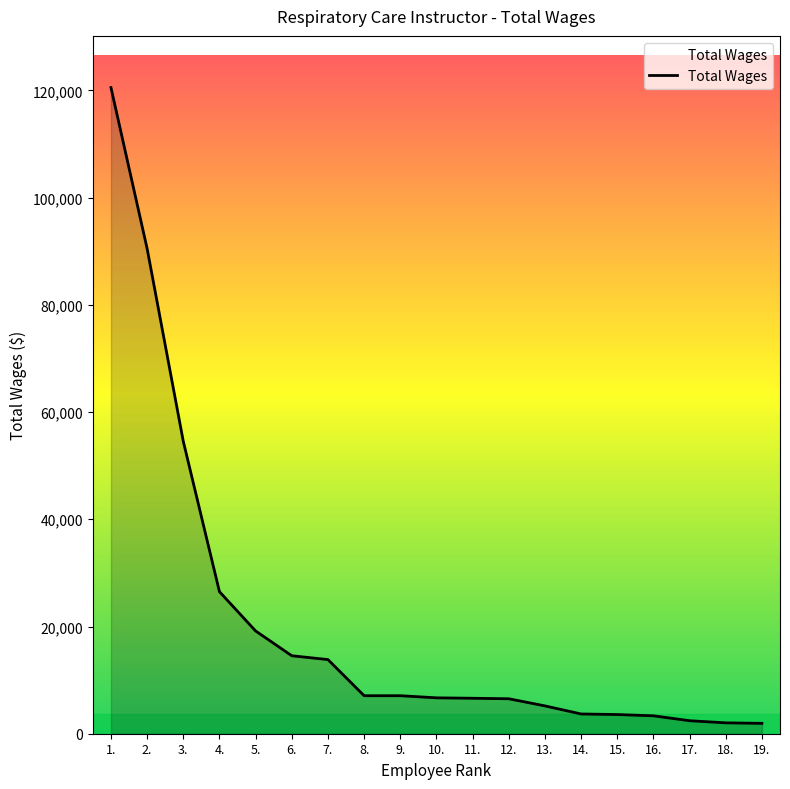

How many lines are shown in the chart?

1